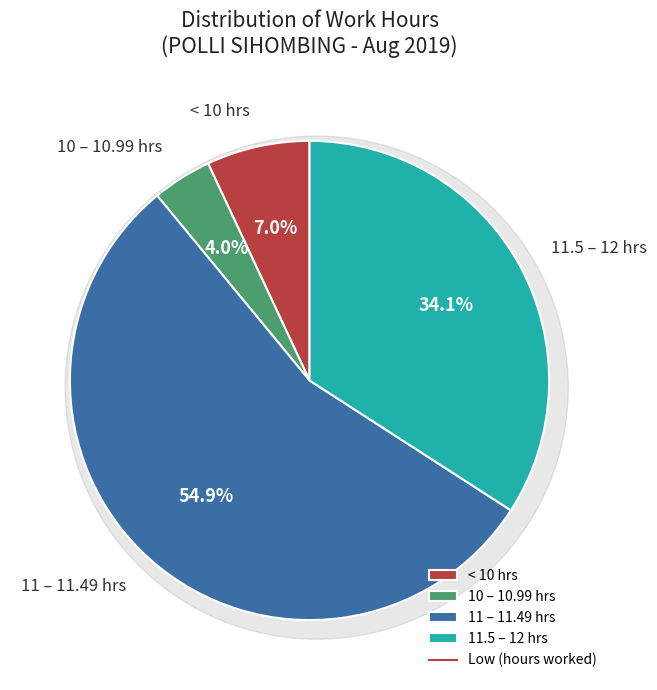

True or false: 1 Thu accounts for 12% of the total.

False